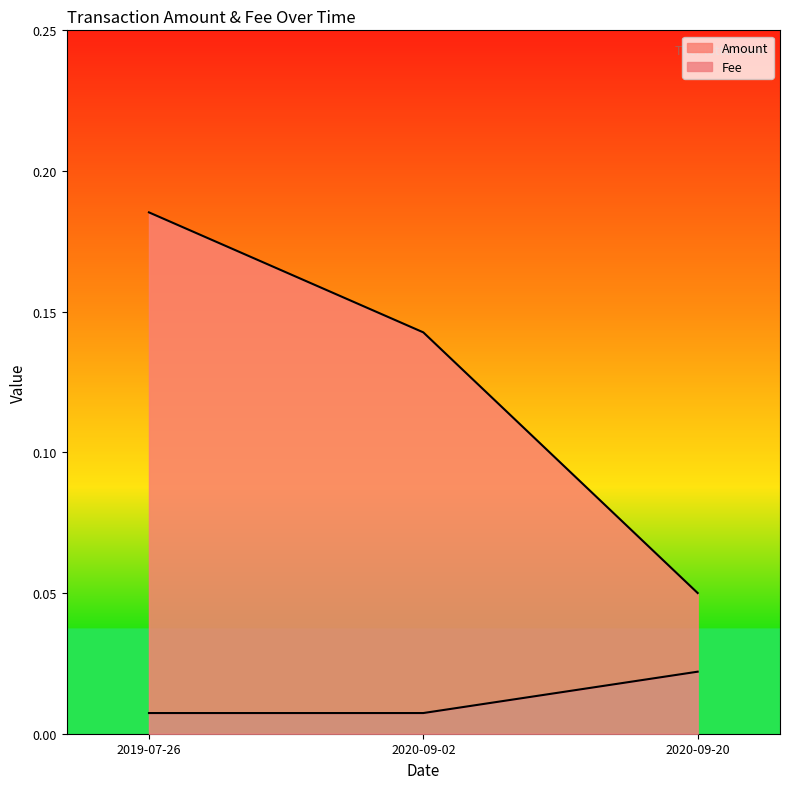

List the labels in order of Fee value, smallest first.

2019-07-26, 2020-09-02, 2020-09-20